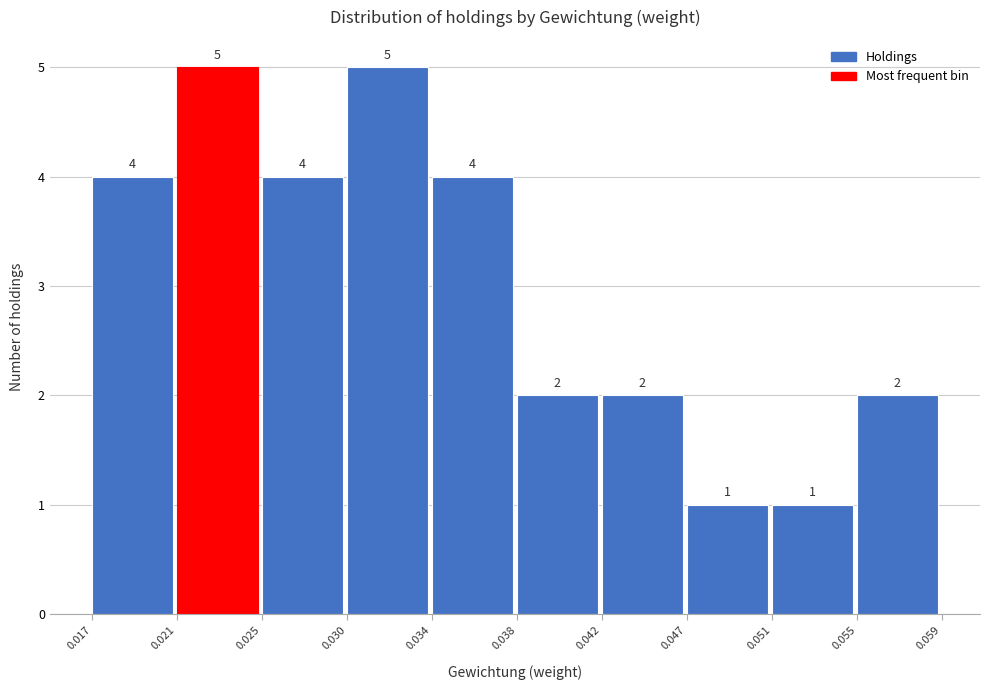

Reading left to right, transcribe this chart: for each bar, give the range it covers on the x-axis and its height.

0.017 to 0.021: 4
0.021 to 0.025: 5
0.025 to 0.030: 4
0.030 to 0.034: 5
0.034 to 0.038: 4
0.038 to 0.042: 2
0.042 to 0.047: 2
0.047 to 0.051: 1
0.051 to 0.055: 1
0.055 to 0.059: 2